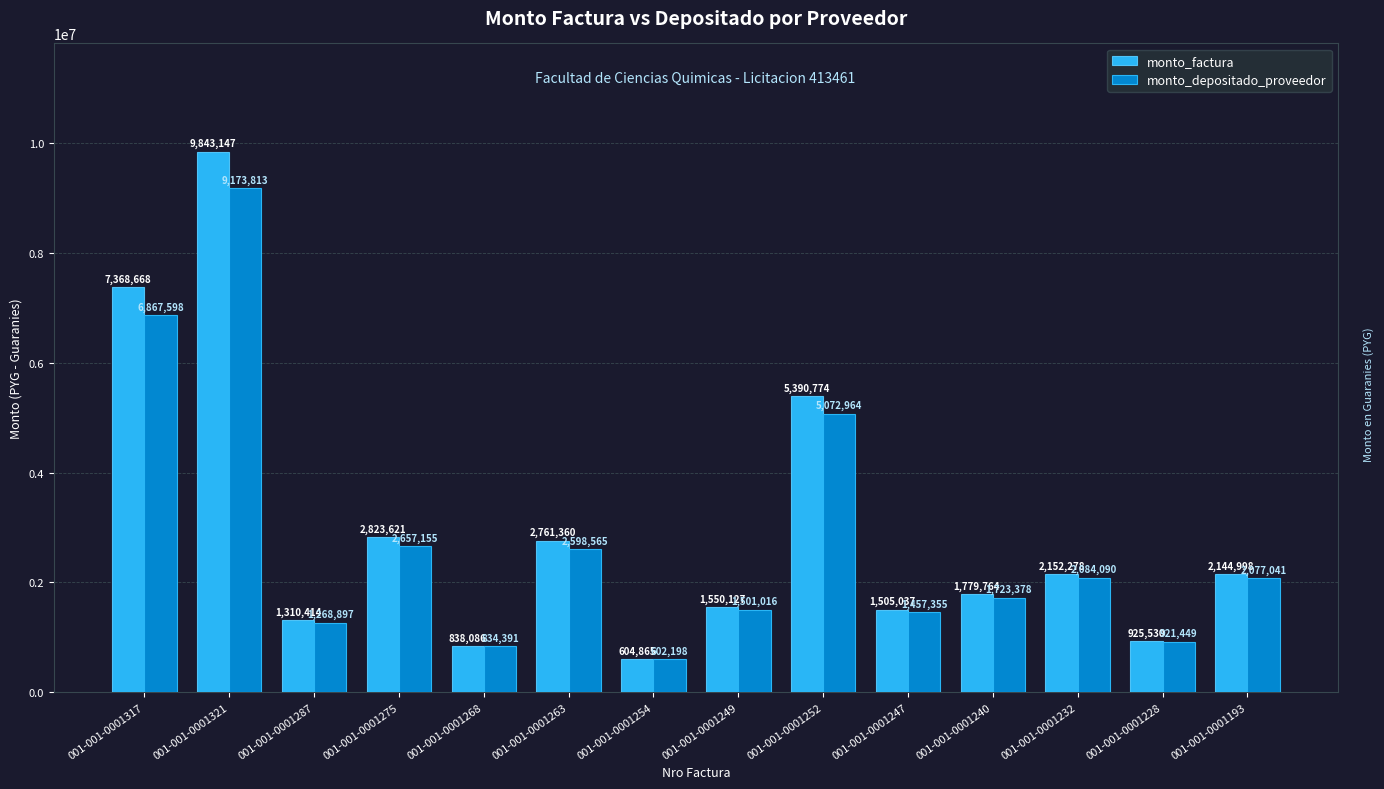

At which category is the sum across all series the highest?

001-001-0001321